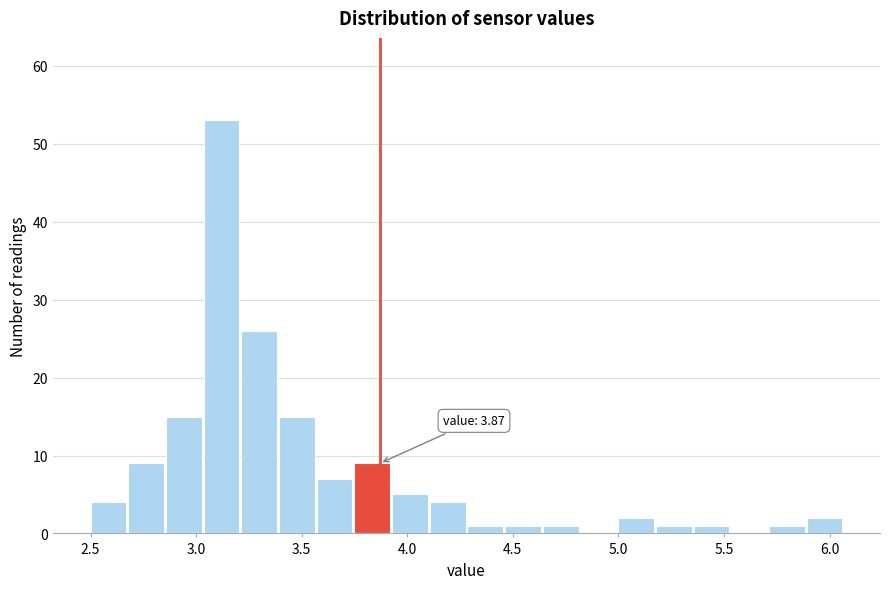

Around what value on the x-axis is the tallest bar? Give the approximate position of its centre, as read against the axis.

3.10